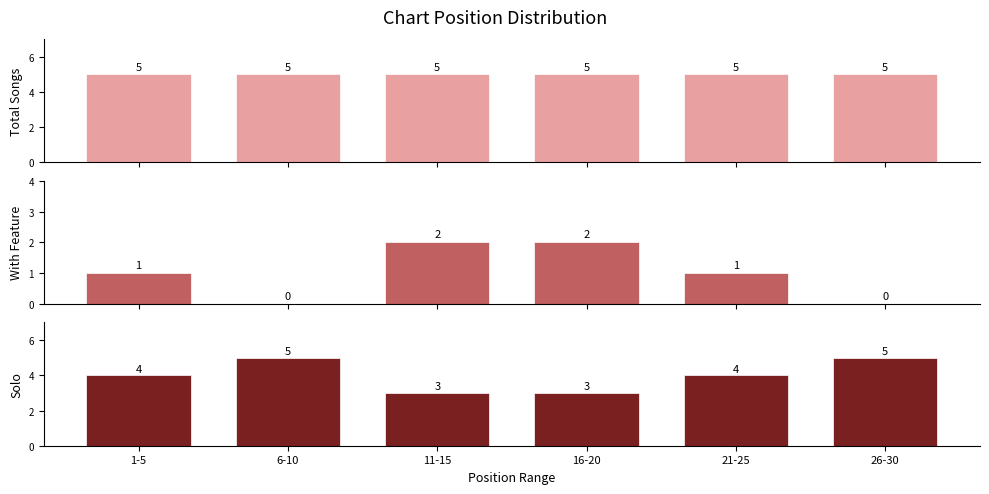

Rank the series by their maximum value, from lowest to highest.

With Feature, Total Songs, Solo